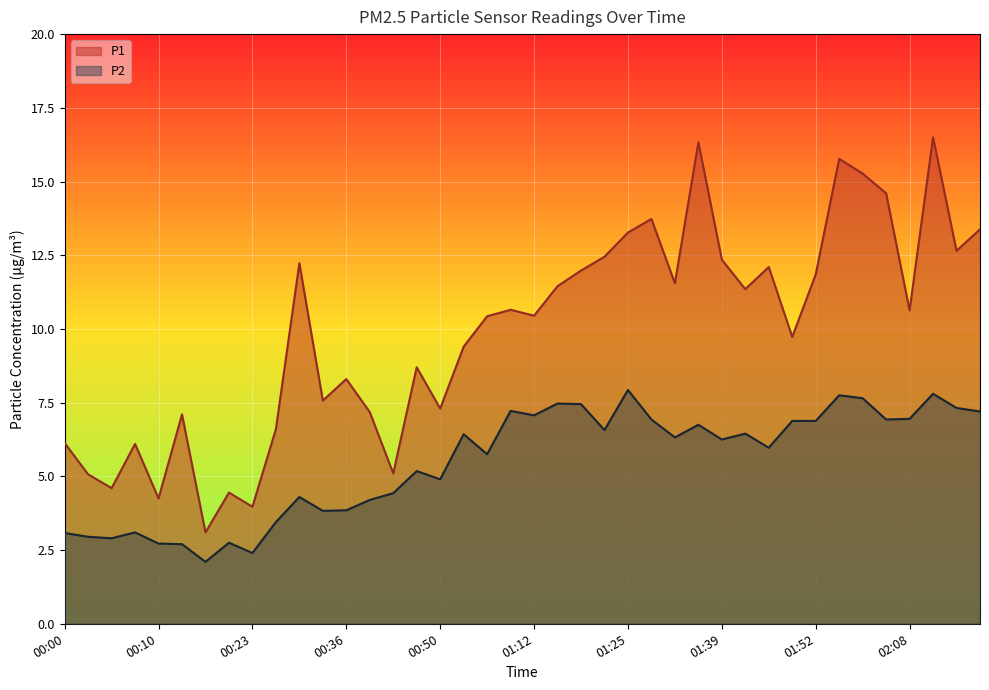

Reading left to right, what are all the values shown in this chart?

P1: 00:00=6.1	00:03=5.1	00:05=4.6	00:08=6.1	00:10=4.2	00:16=7.1	00:18=3.1	00:21=4.5	00:23=4.0	00:28=6.6	00:31=12.2	00:33=7.6	00:36=8.3	00:38=7.2	00:44=5.1	00:47=8.7	00:50=7.3	00:55=9.4	01:01=10.4	01:06=10.7	01:12=10.4	01:14=11.4	01:17=12.0	01:20=12.4	01:25=13.3	01:31=13.7	01:34=11.6	01:36=16.3	01:39=12.3	01:41=11.3	01:47=12.1	01:49=9.7	01:52=11.8	01:54=15.8	01:57=15.3	02:00=14.6	02:08=10.6	02:11=16.5	02:13=12.7	02:17=13.4
P2: 00:00=3.1	00:03=3.0	00:05=2.9	00:08=3.1	00:10=2.7	00:16=2.7	00:18=2.1	00:21=2.8	00:23=2.4	00:28=3.5	00:31=4.3	00:33=3.8	00:36=3.9	00:38=4.2	00:44=4.4	00:47=5.2	00:50=4.9	00:55=6.4	01:01=5.8	01:06=7.2	01:12=7.1	01:14=7.5	01:17=7.5	01:20=6.6	01:25=7.9	01:31=6.9	01:34=6.3	01:36=6.8	01:39=6.2	01:41=6.5	01:47=6.0	01:49=6.9	01:52=6.9	01:54=7.8	01:57=7.7	02:00=6.9	02:08=7.0	02:11=7.8	02:13=7.3	02:17=7.2